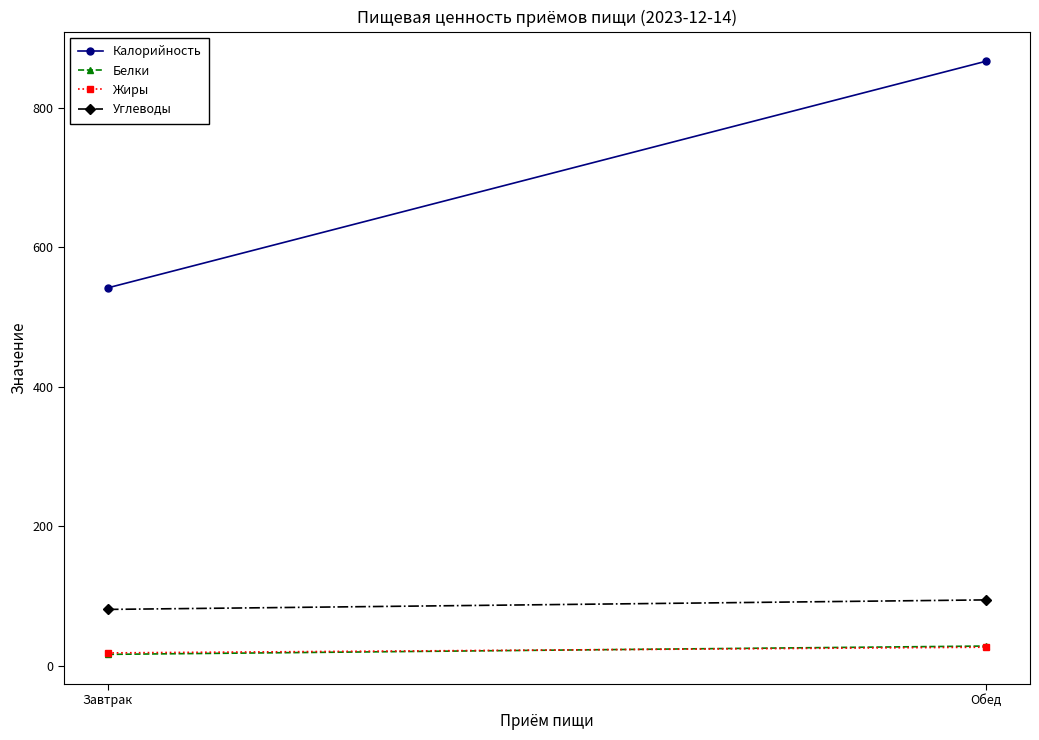

Which series has the widest spread of values?

Калорийность